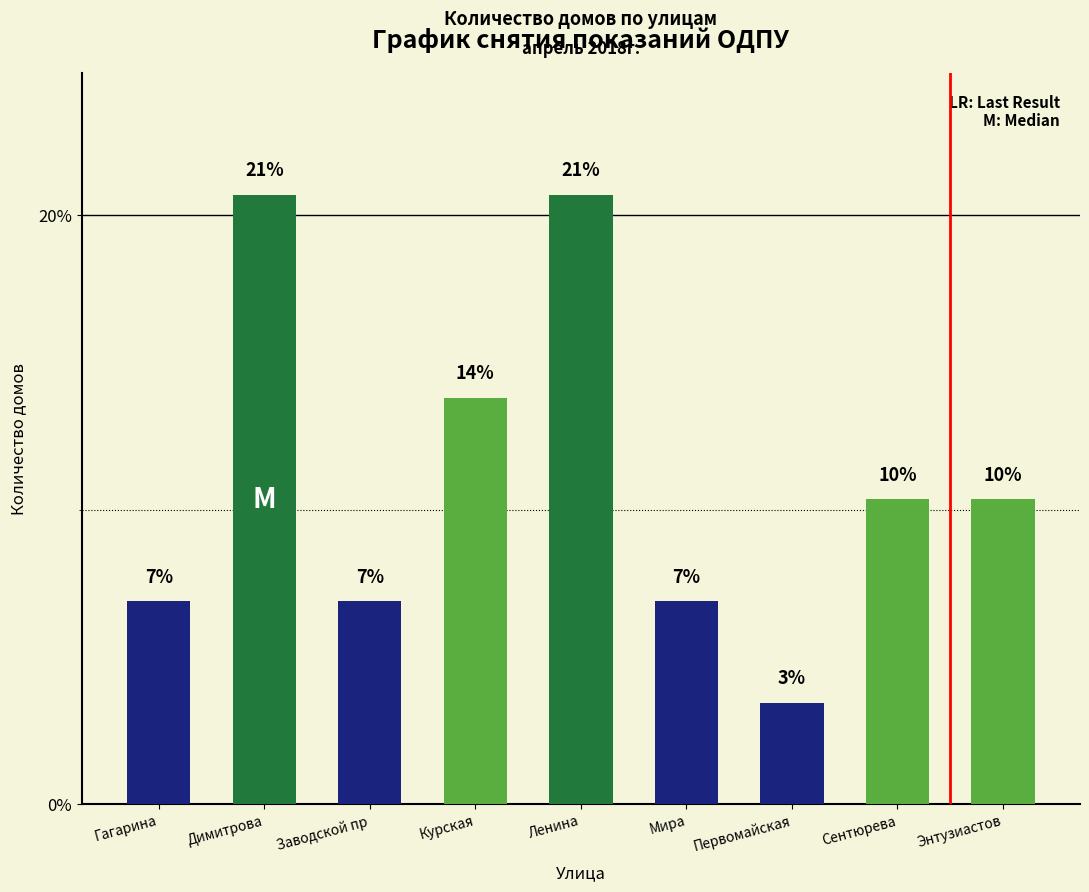

Does the chart contain any negative values?

No